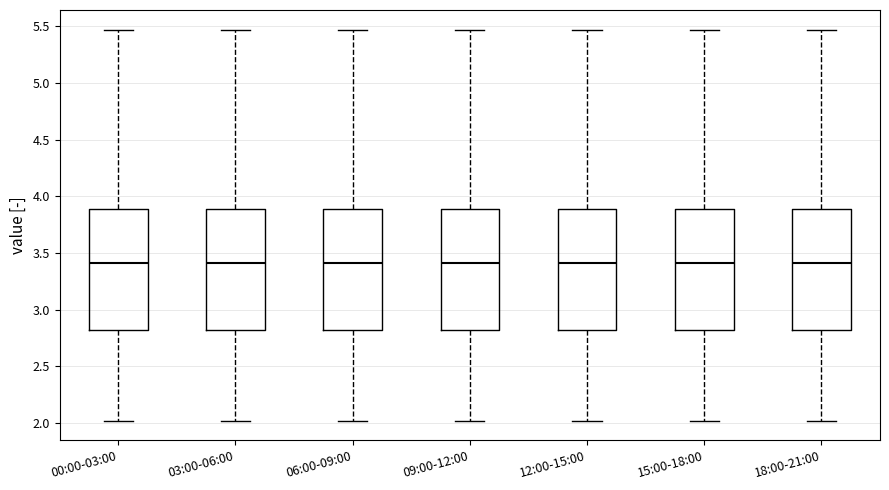

Reading left to right, transcribe this box plot: for each box, give where its median line is, the range the box spans, and where its two whiskers end, as read against the y-axis. The values are not printed on the chart, so give them approximately, as read against the axis.

00:00-03:00: median 3.40, box 2.80 to 3.90, whiskers 2.00 to 5.45
03:00-06:00: median 3.40, box 2.80 to 3.90, whiskers 2.00 to 5.45
06:00-09:00: median 3.40, box 2.80 to 3.90, whiskers 2.00 to 5.45
09:00-12:00: median 3.40, box 2.80 to 3.90, whiskers 2.00 to 5.45
12:00-15:00: median 3.40, box 2.80 to 3.90, whiskers 2.00 to 5.45
15:00-18:00: median 3.40, box 2.80 to 3.90, whiskers 2.00 to 5.45
18:00-21:00: median 3.40, box 2.80 to 3.90, whiskers 2.00 to 5.45